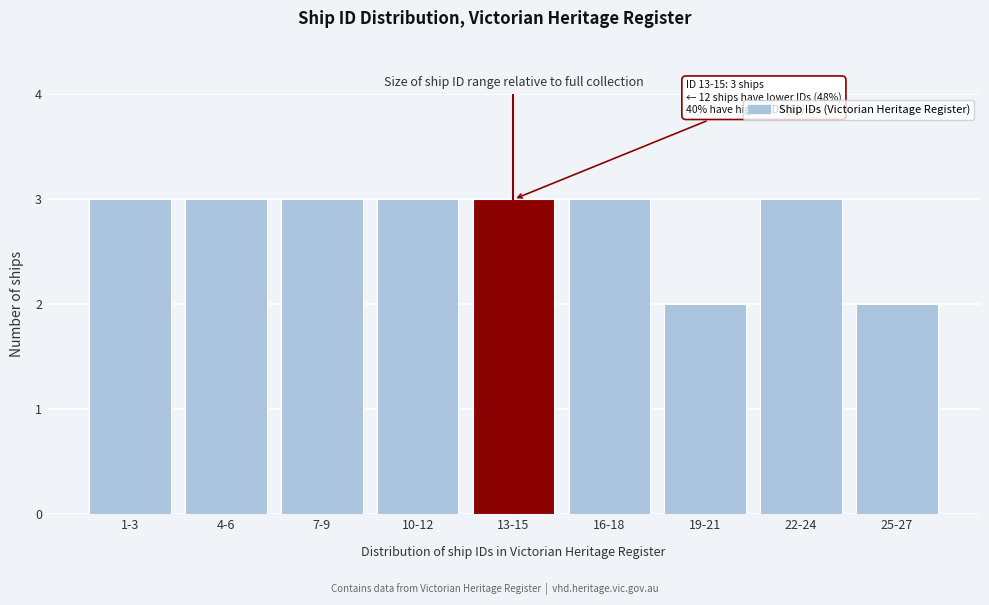

Reading right to left, what are all the values shown in this chart?

25-27=2	22-24=3	19-21=2	16-18=3	13-15=3	10-12=3	7-9=3	4-6=3	1-3=3